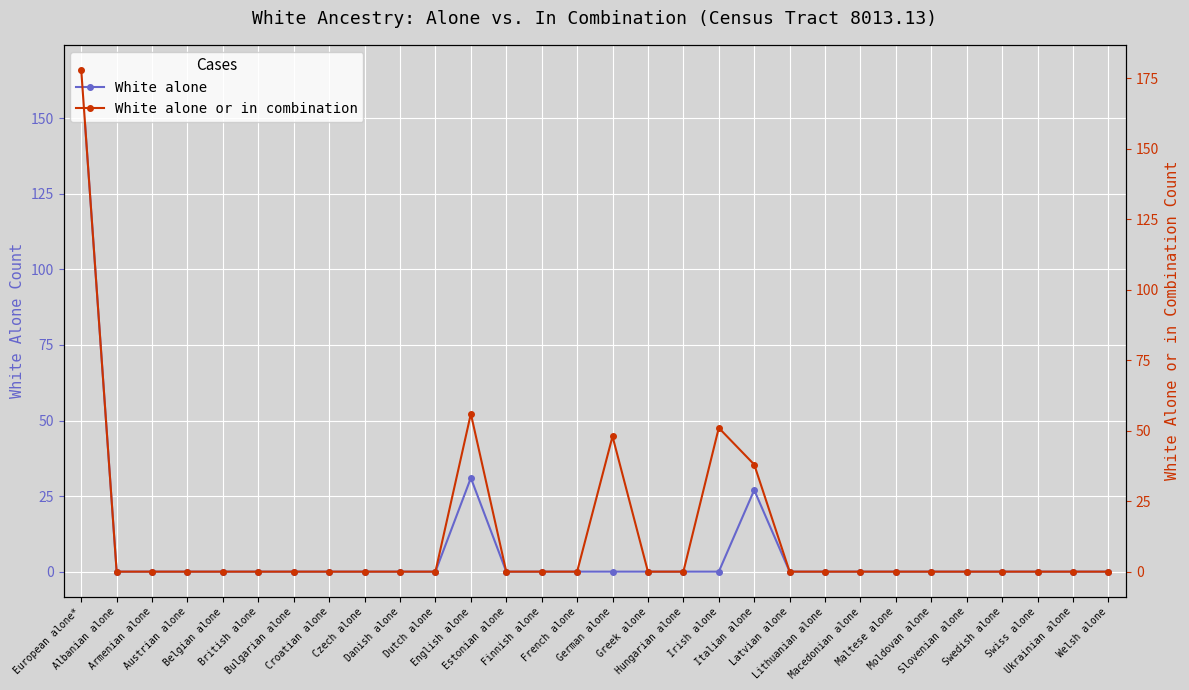

What position from the right is Swiss alone?

3